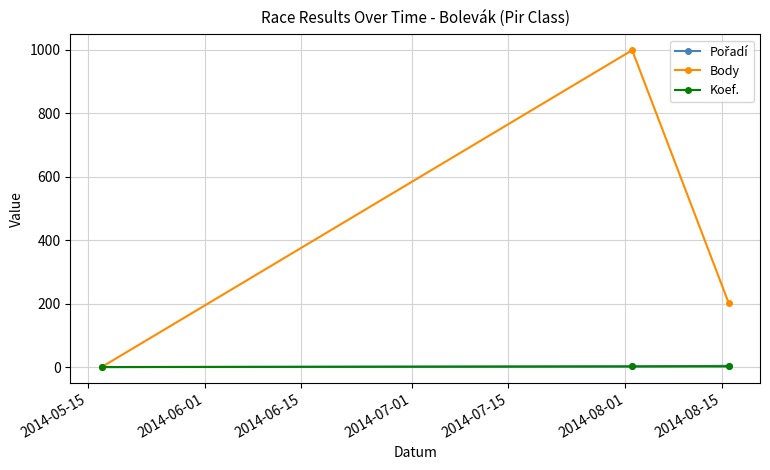

Which series has the largest range (max minus min)?

Body